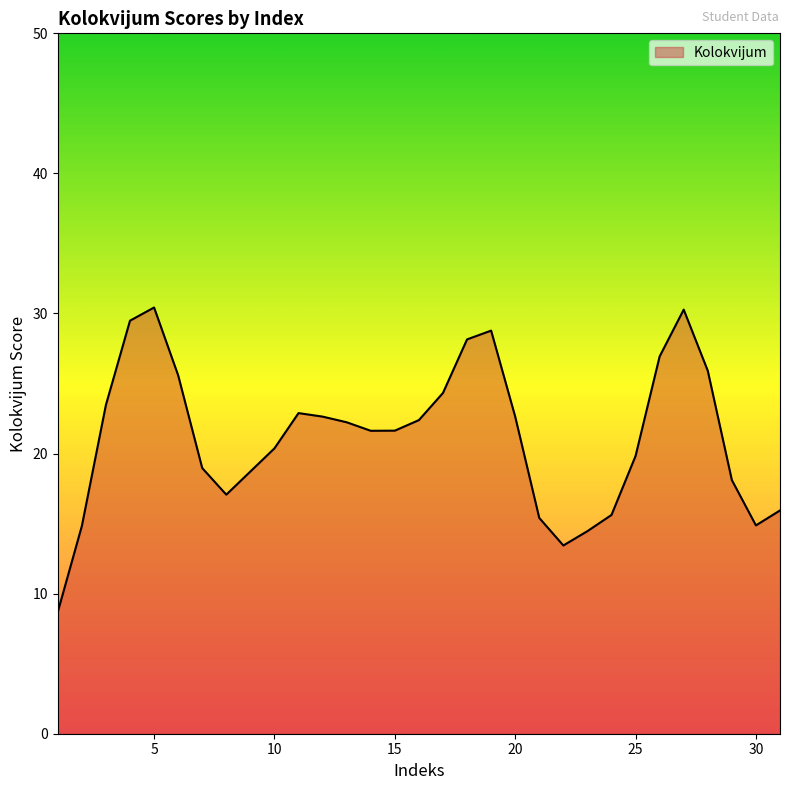

What is the greatest value displayed?

30.4